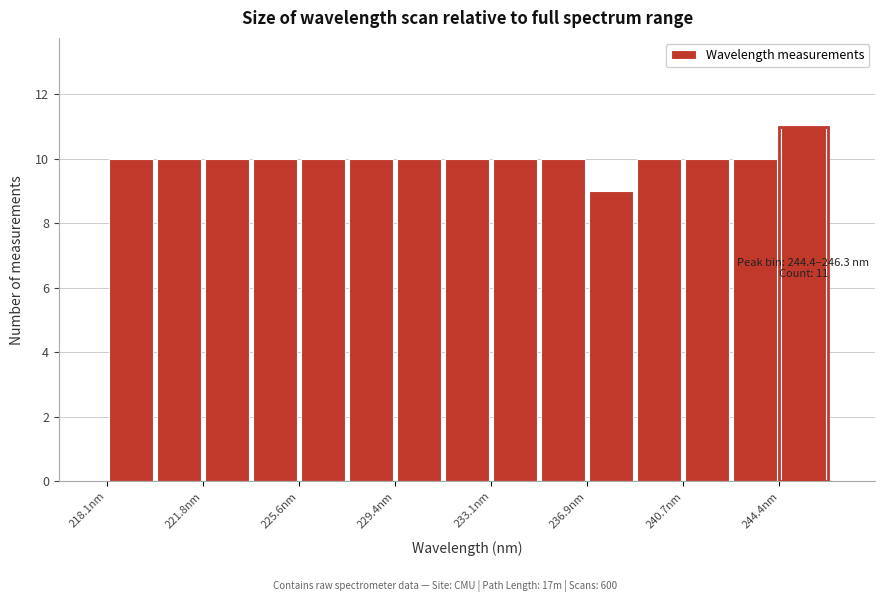

Around what value on the x-axis is the tallest bar? Give the approximate position of its centre, as read against the axis.

245.5